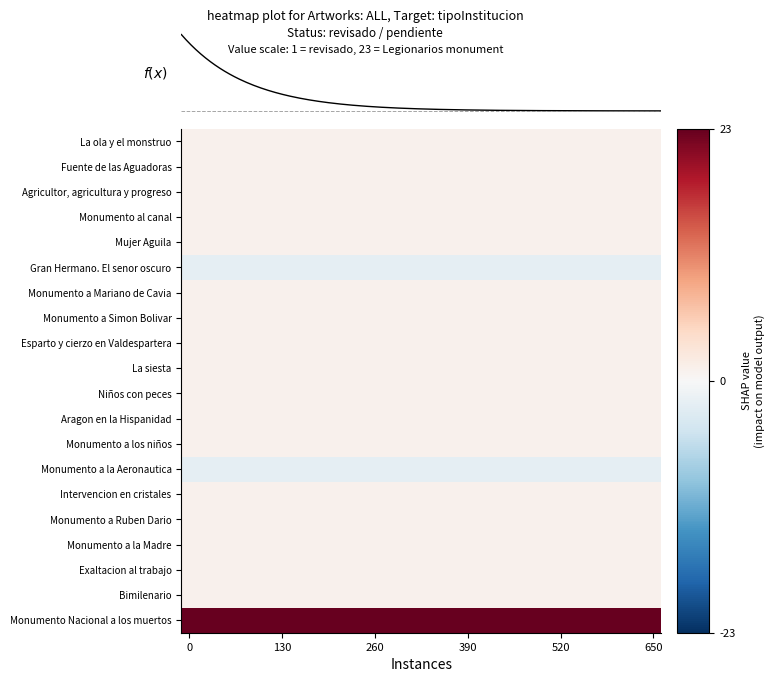

Reading right to left, extract all data points from this chart.

La ola y el monstruo: 1	1	1	1	1	1	1	1	1	1	1	1	1	1	1	1	1	1	1	1	1	1	1	1	1	1	1	1	1	1
Fuente de las Aguadoras: 1	1	1	1	1	1	1	1	1	1	1	1	1	1	1	1	1	1	1	1	1	1	1	1	1	1	1	1	1	1
Agricultor, agricultura y progreso: 1	1	1	1	1	1	1	1	1	1	1	1	1	1	1	1	1	1	1	1	1	1	1	1	1	1	1	1	1	1
Monumento al canal: 1	1	1	1	1	1	1	1	1	1	1	1	1	1	1	1	1	1	1	1	1	1	1	1	1	1	1	1	1	1
Mujer Aguila: 1	1	1	1	1	1	1	1	1	1	1	1	1	1	1	1	1	1	1	1	1	1	1	1	1	1	1	1	1	1
Gran Hermano. El senor oscuro: -2	-2	-2	-2	-2	-2	-2	-2	-2	-2	-2	-2	-2	-2	-2	-2	-2	-2	-2	-2	-2	-2	-2	-2	-2	-2	-2	-2	-2	-2
Monumento a Mariano de Cavia: 1	1	1	1	1	1	1	1	1	1	1	1	1	1	1	1	1	1	1	1	1	1	1	1	1	1	1	1	1	1
Monumento a Simon Bolivar: 1	1	1	1	1	1	1	1	1	1	1	1	1	1	1	1	1	1	1	1	1	1	1	1	1	1	1	1	1	1
Esparto y cierzo en Valdespartera: 1	1	1	1	1	1	1	1	1	1	1	1	1	1	1	1	1	1	1	1	1	1	1	1	1	1	1	1	1	1
La siesta: 1	1	1	1	1	1	1	1	1	1	1	1	1	1	1	1	1	1	1	1	1	1	1	1	1	1	1	1	1	1
Niños con peces: 1	1	1	1	1	1	1	1	1	1	1	1	1	1	1	1	1	1	1	1	1	1	1	1	1	1	1	1	1	1
Aragon en la Hispanidad: 1	1	1	1	1	1	1	1	1	1	1	1	1	1	1	1	1	1	1	1	1	1	1	1	1	1	1	1	1	1
Monumento a los niños: 1	1	1	1	1	1	1	1	1	1	1	1	1	1	1	1	1	1	1	1	1	1	1	1	1	1	1	1	1	1
Monumento a la Aeronautica: -2	-2	-2	-2	-2	-2	-2	-2	-2	-2	-2	-2	-2	-2	-2	-2	-2	-2	-2	-2	-2	-2	-2	-2	-2	-2	-2	-2	-2	-2
Intervencion en cristales: 1	1	1	1	1	1	1	1	1	1	1	1	1	1	1	1	1	1	1	1	1	1	1	1	1	1	1	1	1	1
Monumento a Ruben Dario: 1	1	1	1	1	1	1	1	1	1	1	1	1	1	1	1	1	1	1	1	1	1	1	1	1	1	1	1	1	1
Monumento a la Madre: 1	1	1	1	1	1	1	1	1	1	1	1	1	1	1	1	1	1	1	1	1	1	1	1	1	1	1	1	1	1
Exaltacion al trabajo: 1	1	1	1	1	1	1	1	1	1	1	1	1	1	1	1	1	1	1	1	1	1	1	1	1	1	1	1	1	1
Bimilenario: 1	1	1	1	1	1	1	1	1	1	1	1	1	1	1	1	1	1	1	1	1	1	1	1	1	1	1	1	1	1
Monumento Nacional a los muertos: 23	23	23	23	23	23	23	23	23	23	23	23	23	23	23	23	23	23	23	23	23	23	23	23	23	23	23	23	23	23